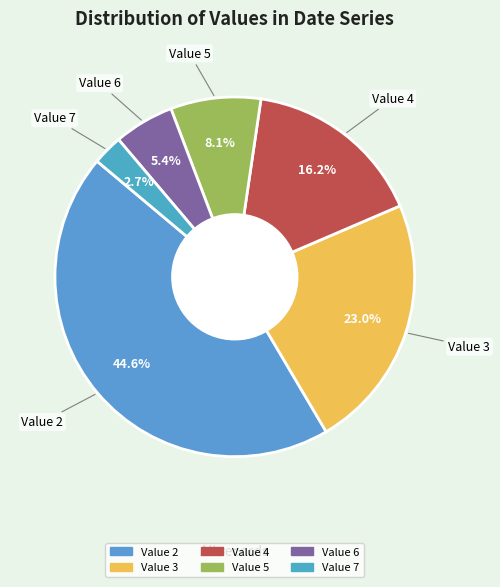

To the nearest percent, what portion does Value 4 represent?

16%